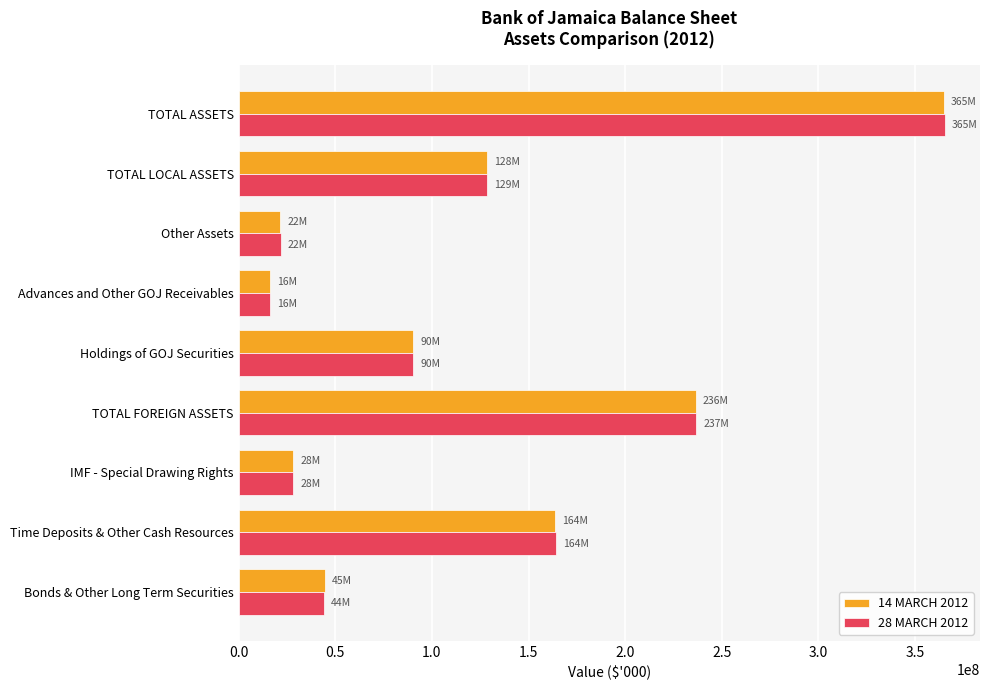

What is the total value across all series at Time Deposits & Other Cash Resources?

327933809